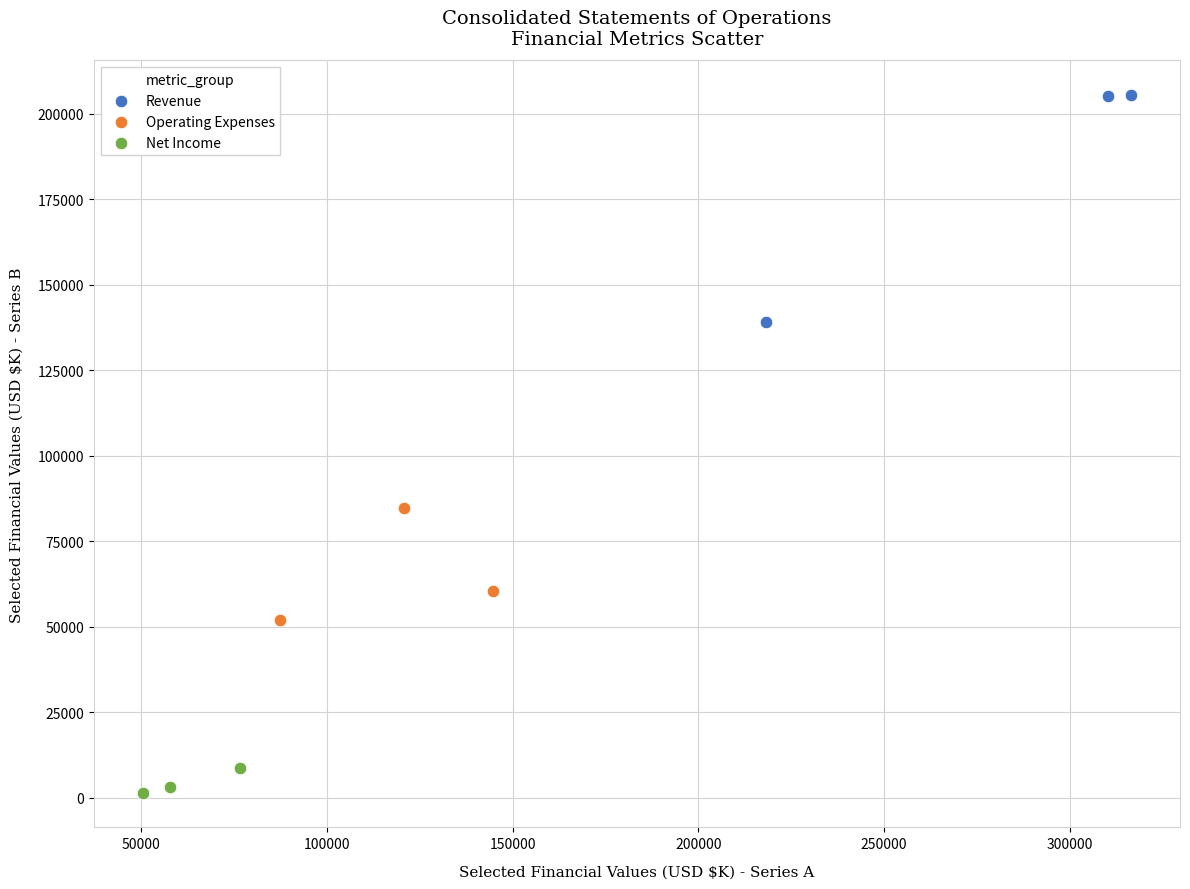

Which series has the widest spread of Y values?

Revenue